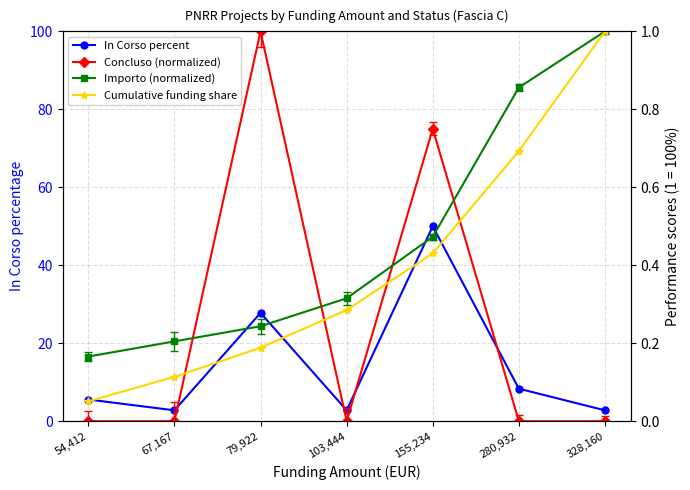

Which series changed the most between 54,412 and 67,167?

In Corso percent